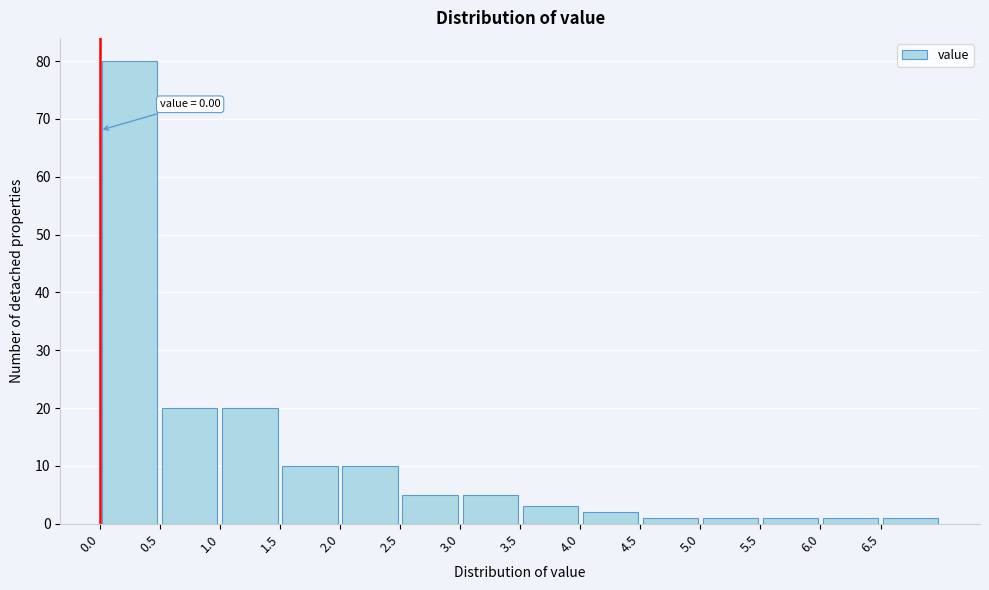

Over which range of the x-axis is the bar tallest?

0.0 to 0.5